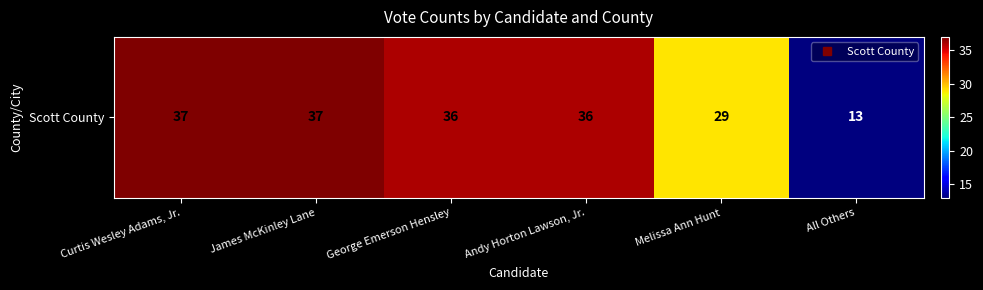

How many values are below 36?

2